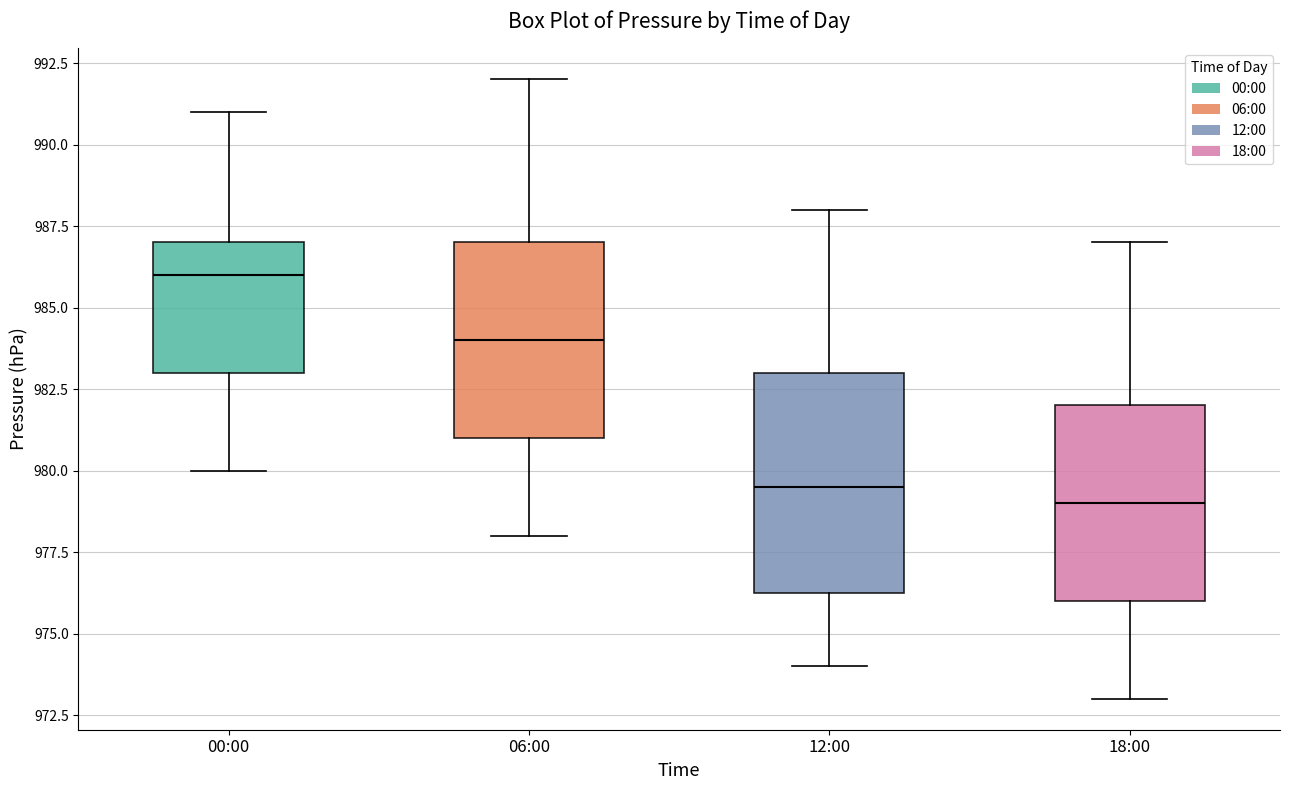

Where does the lower whisker of the box for 06:00 end on the y-axis? The values are not printed on the chart, so give them approximately, as read against the axis.

978.0